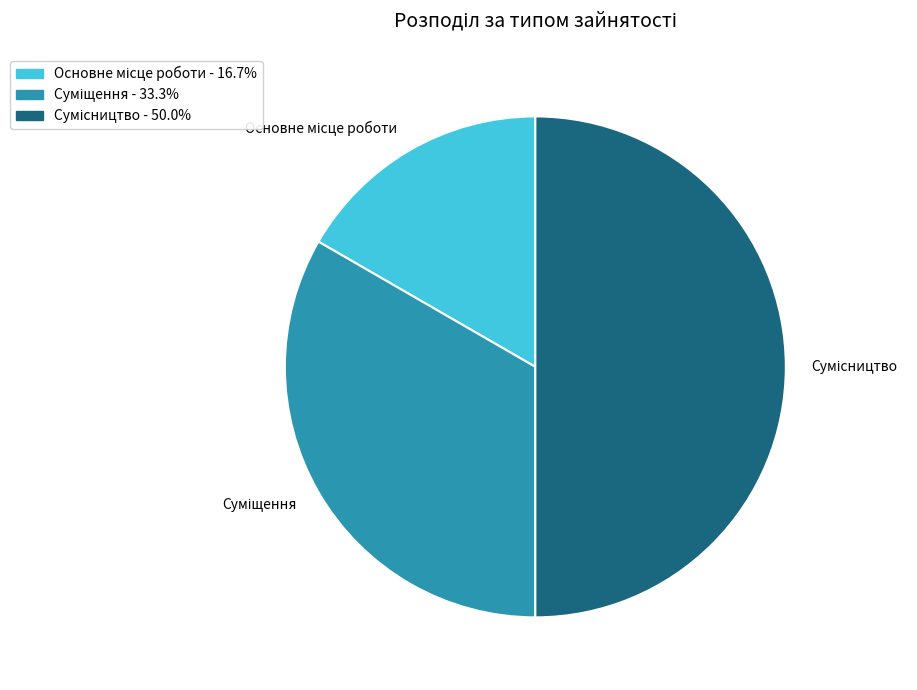

How many slices are in this pie chart?

3